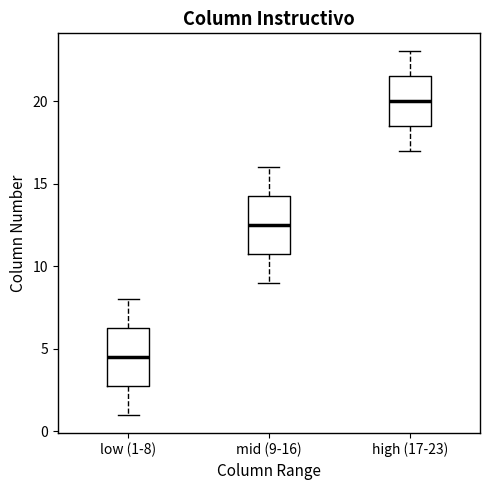

Which box's median line is the highest?

high (17-23)